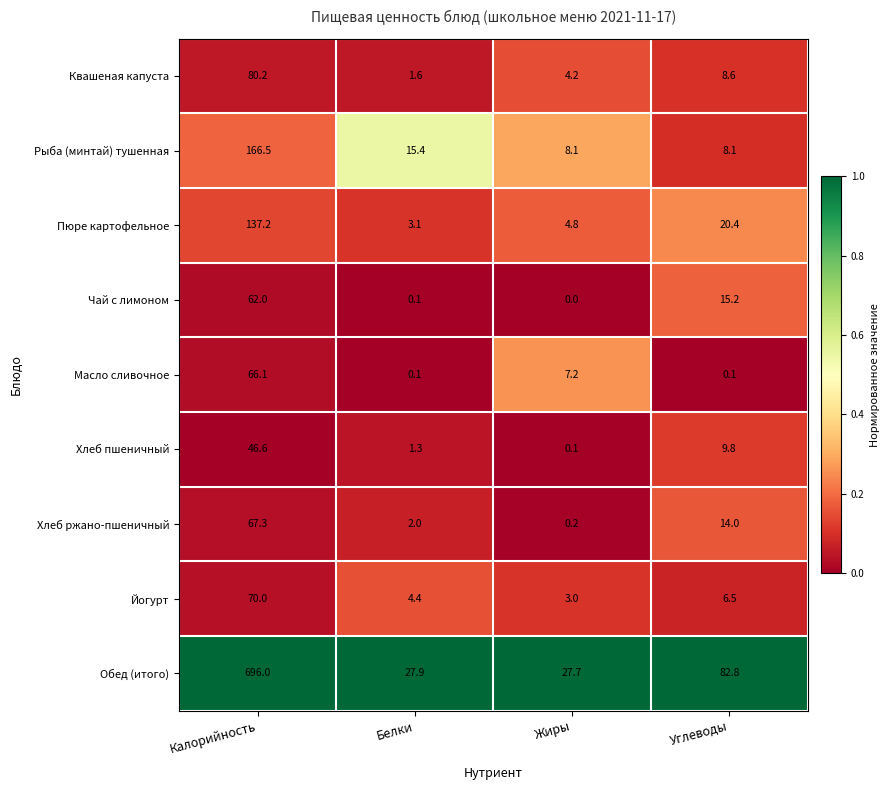

What is the average value of the Чай с лимоном series?

19.3